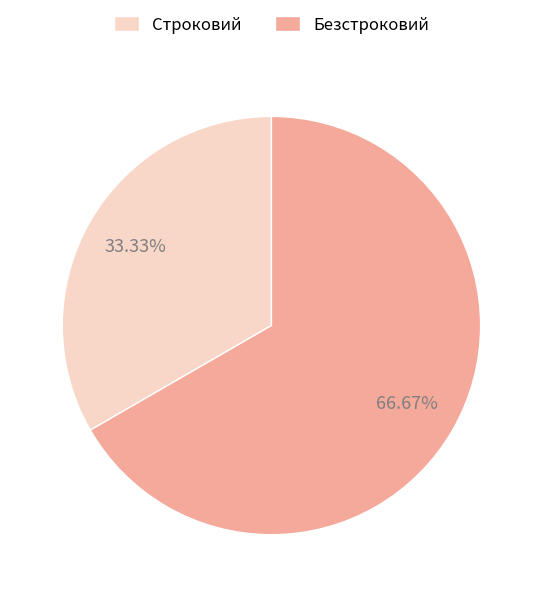

Which has a higher value, Безстроковий or Строковий?

Безстроковий